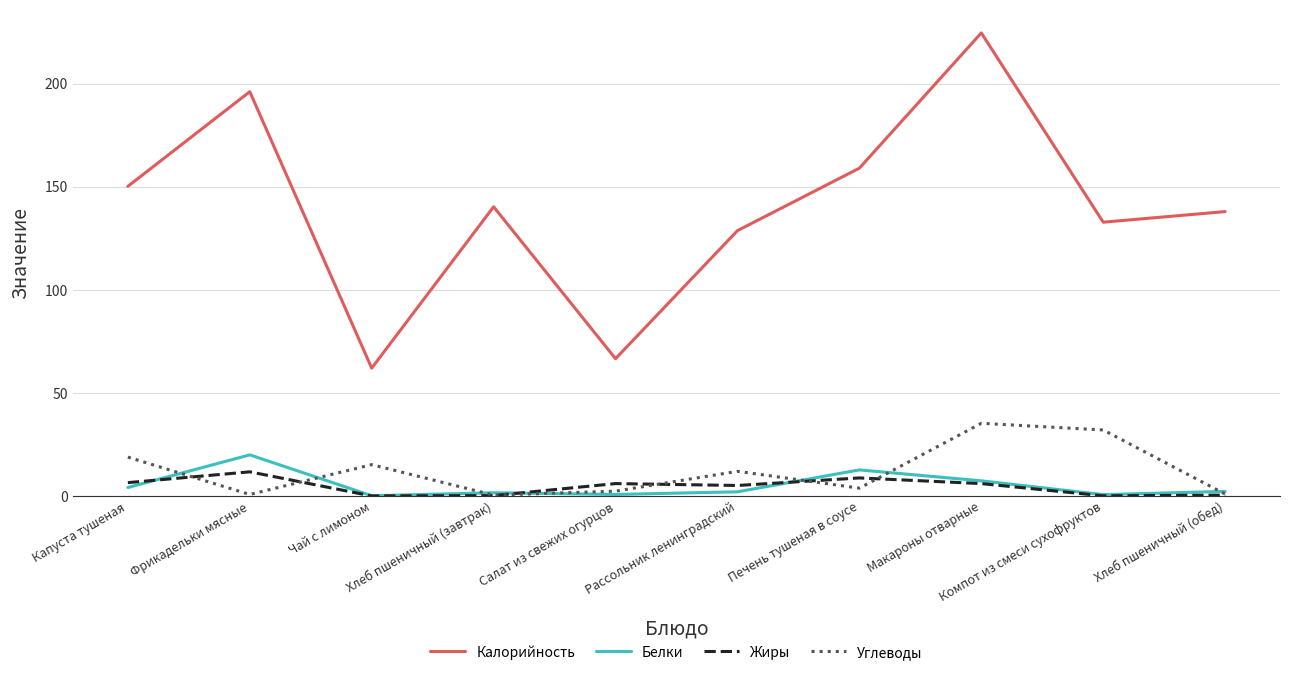

Reading right to left, list all the values displayed in this chart.

Калорийность: 137.9	132.8	224.6	159.0	128.7	66.6	140.3	62.0	196.1	150.2
Белки: 2.2	0.7	7.4	12.7	2.0	0.8	1.6	0.1	19.9	4.1
Жиры: 0.4	0.1	6.0	8.8	5.1	6.0	0.2	0.0	11.7	6.5
Углеводы: 1.0	32.0	35.3	3.8	12.0	2.4	0.4	15.2	0.7	18.9